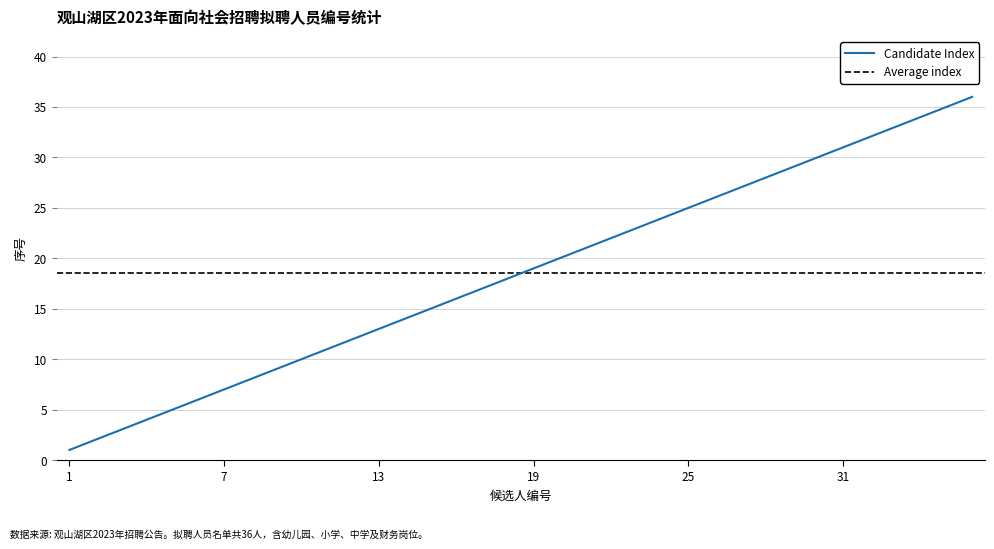

What is the value of the 25th point from the left?

25